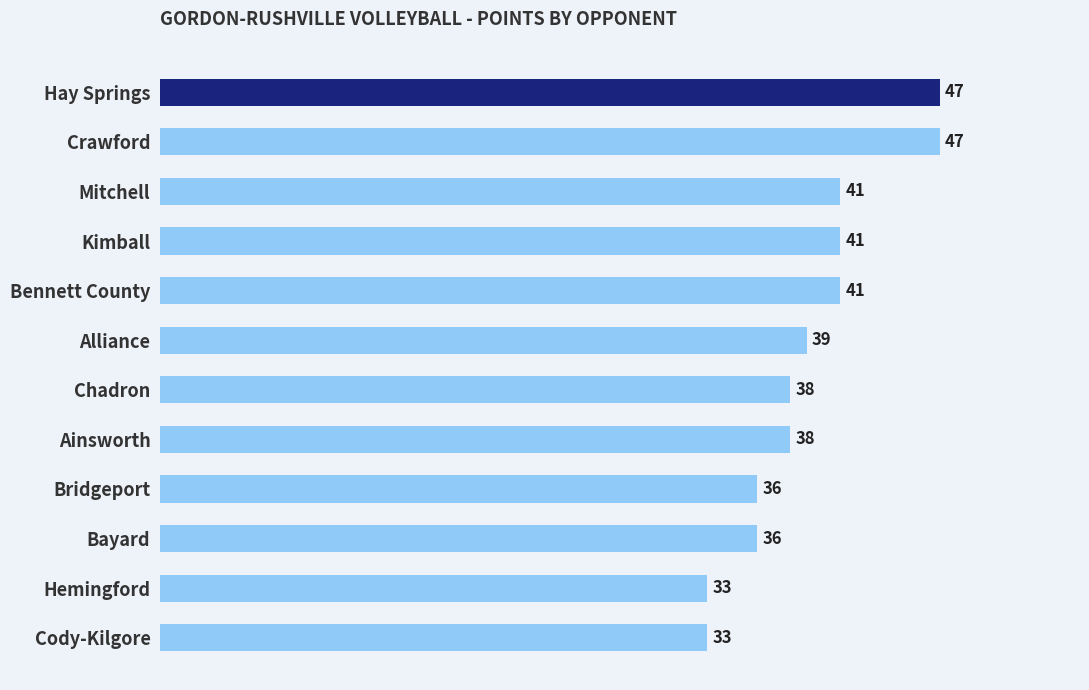

Does the chart contain stacked bars?

No